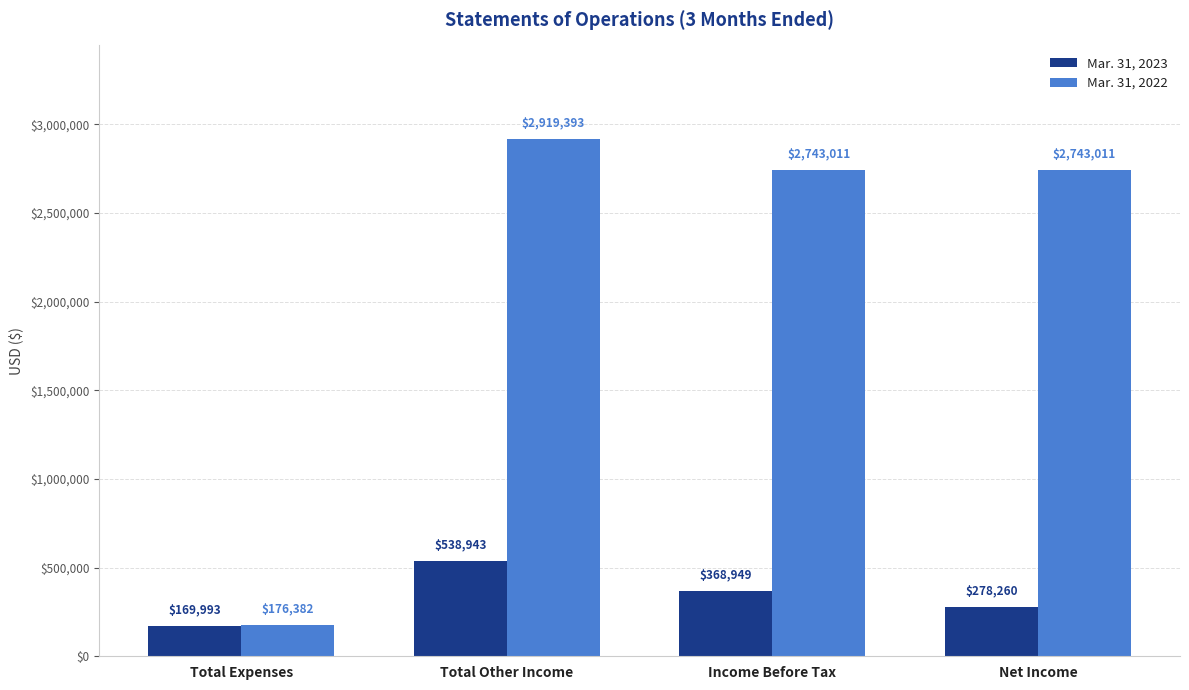

Reading left to right, extract all data points from this chart.

Mar. 31, 2023: Total Expenses=169993	Total Other Income=538943	Income Before Tax=368949	Net Income=278260
Mar. 31, 2022: Total Expenses=176382	Total Other Income=2919393	Income Before Tax=2743011	Net Income=2743011